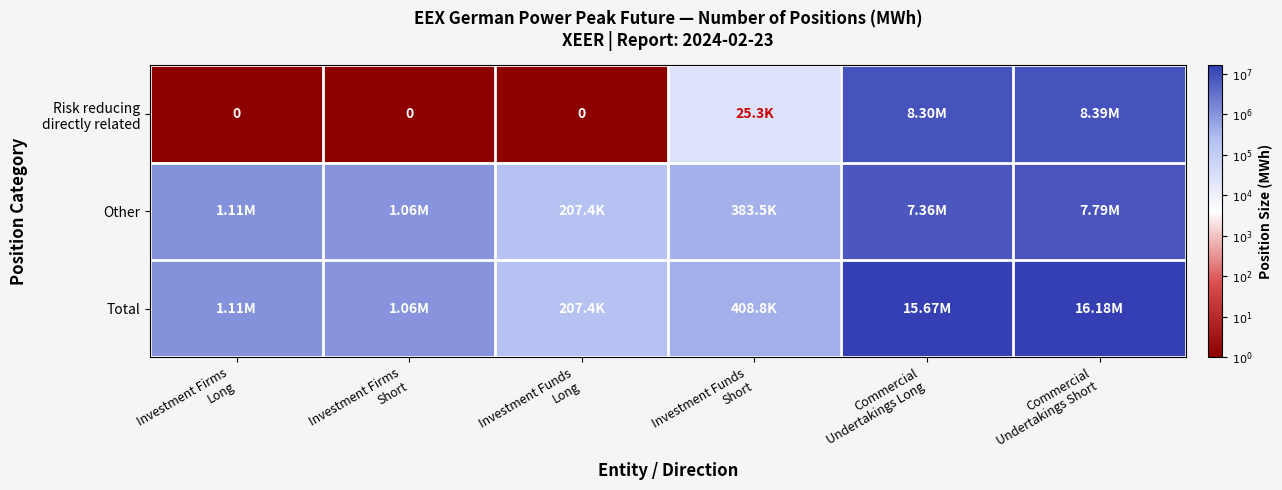

List the series in order of their peak value, highest first.

Total, Risk reducing directly related, Other